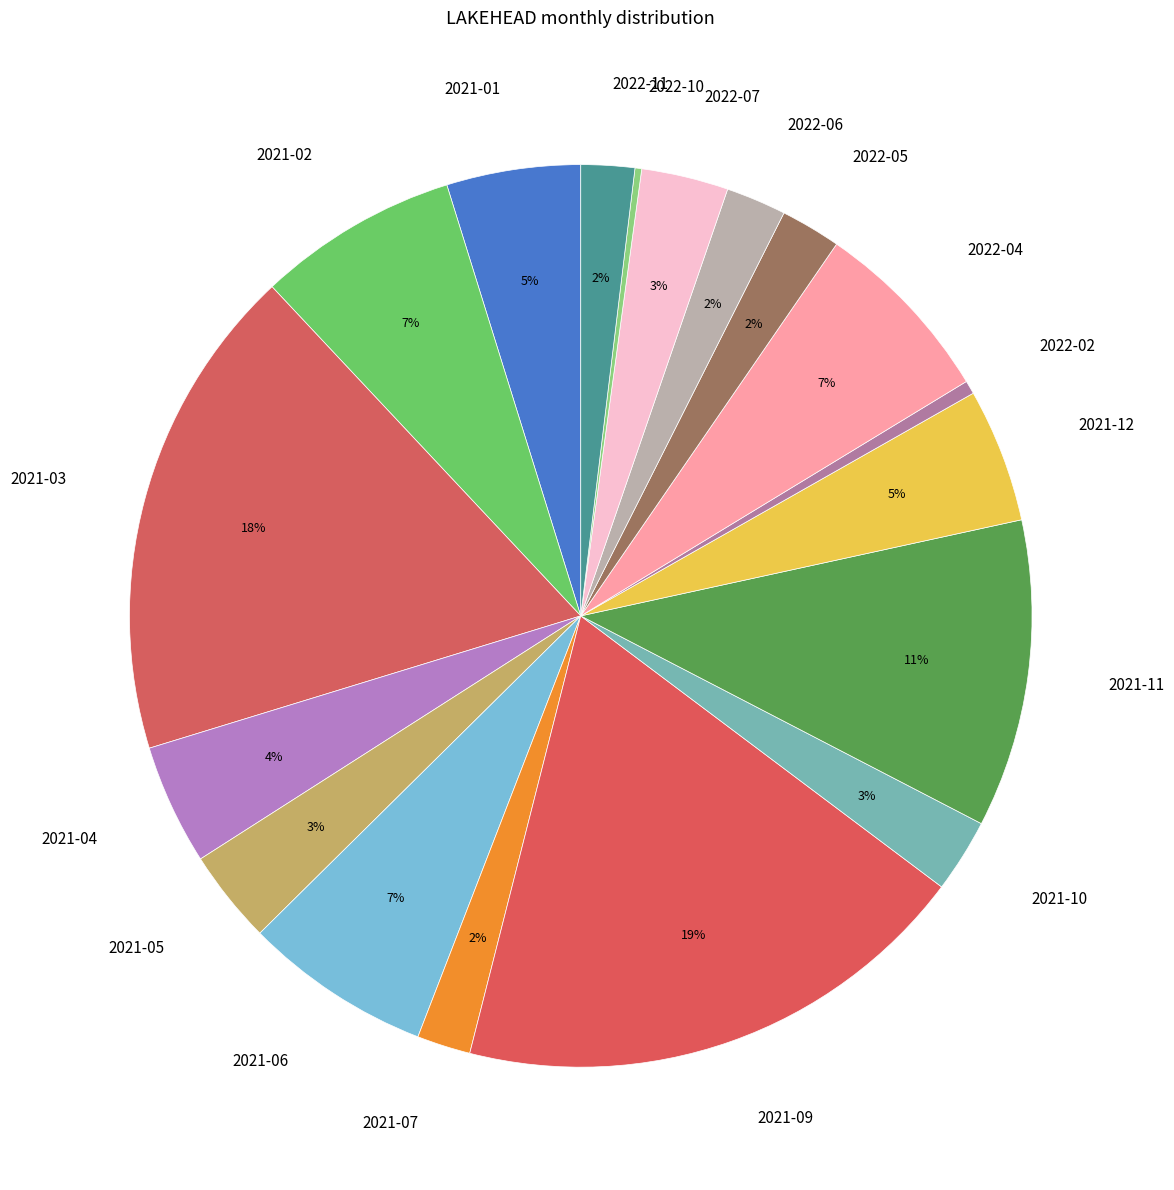

What is the largest slice in the pie chart?

2021-09